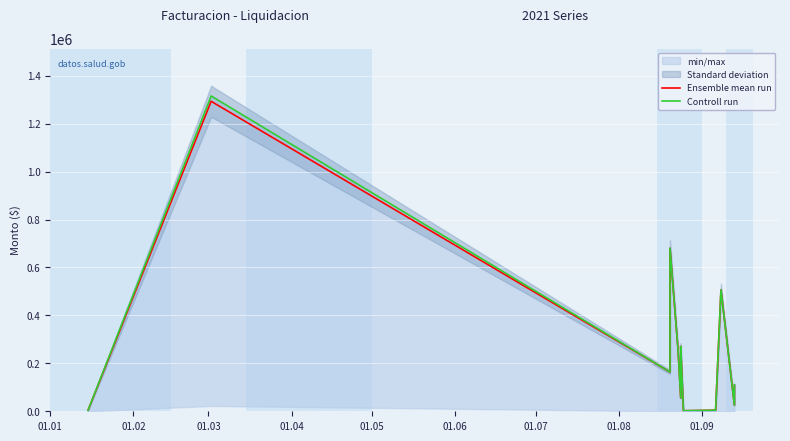

How many data points does each series have?

14